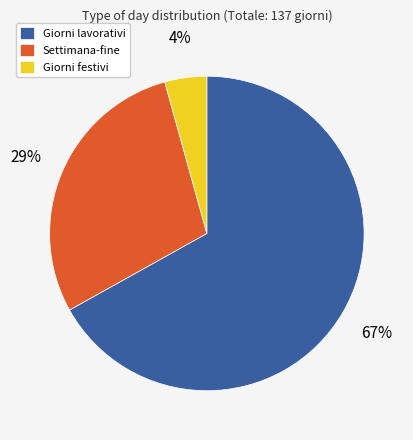

What is the ratio of the value at Settimana-fine to the value at Giorni lavorativi?

0.4